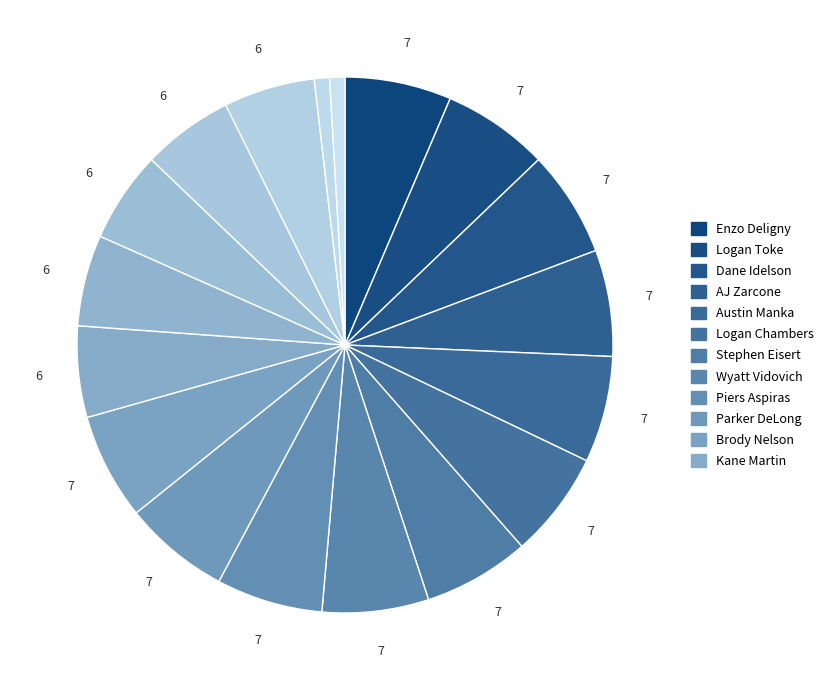

Count the number of slices in the pie.

18